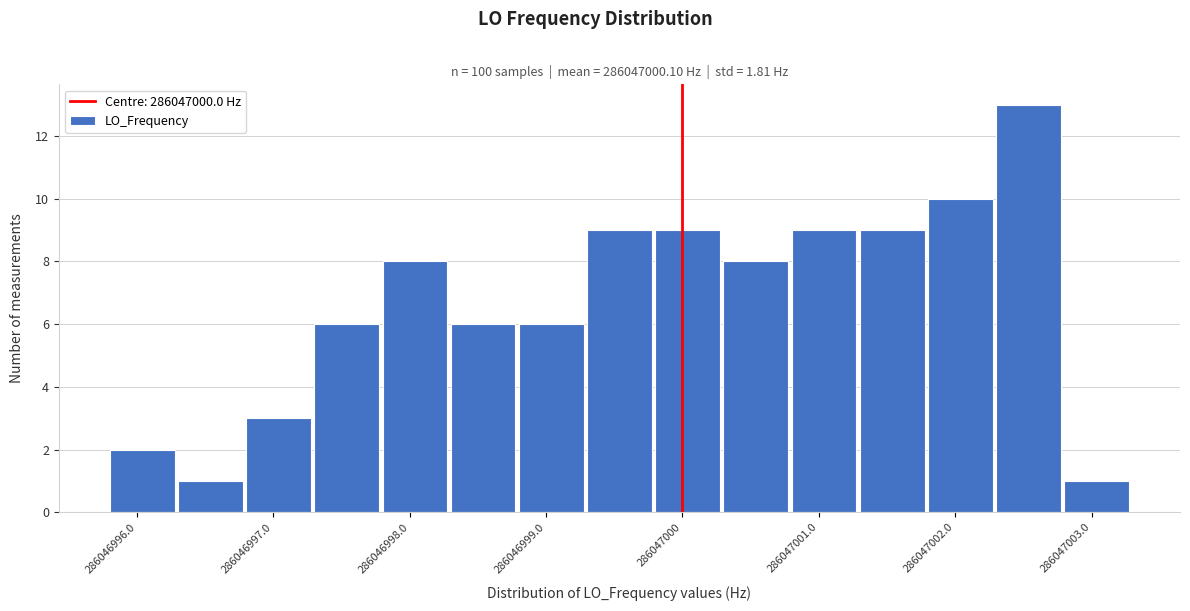

Reading left to right, list every bar in this chart as the range it spans on the x-axis followed by its height. The values are not printed on the chart, so give them approximately, as read against the axis.

286046995.8 to 286046996.3: 2
286046996.3 to 286046996.8: 1
286046996.8 to 286046997.3: 3
286046997.3 to 286046997.8: 6
286046997.8 to 286046998.3: 8
286046998.3 to 286046998.8: 6
286046998.8 to 286046999.3: 6
286046999.3 to 286046999.8: 9
286046999.8 to 286047000.3: 9
286047000.3 to 286047000.8: 8
286047000.8 to 286047001.3: 9
286047001.3 to 286047001.8: 9
286047001.8 to 286047002.3: 10
286047002.3 to 286047002.8: 13
286047002.8 to 286047003.3: 1